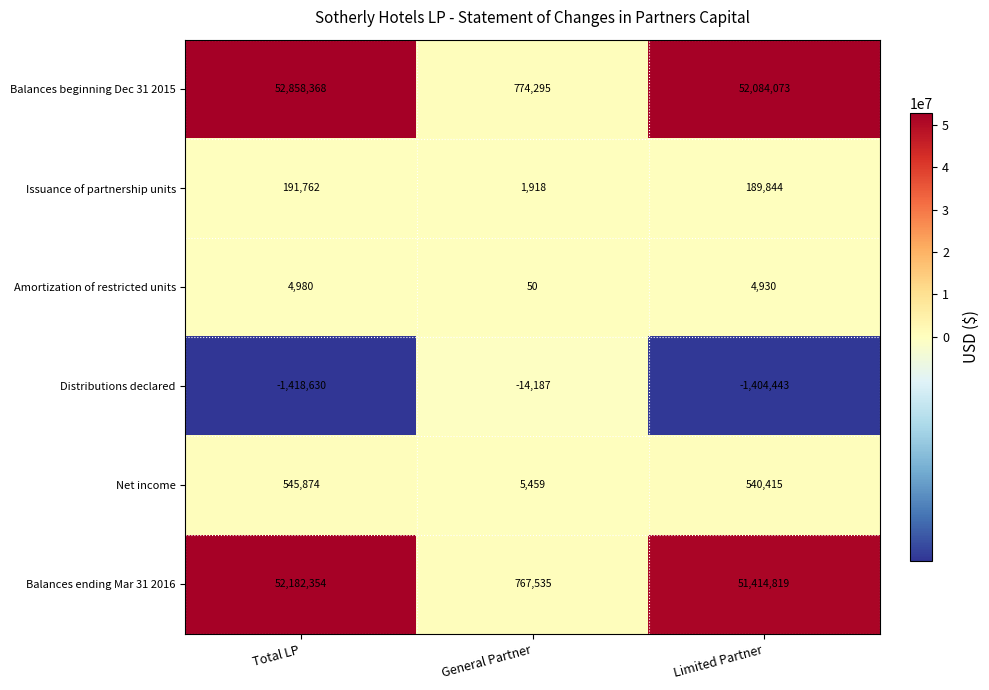

The value of Distributions declared at General Partner is -14187. True or false?

True